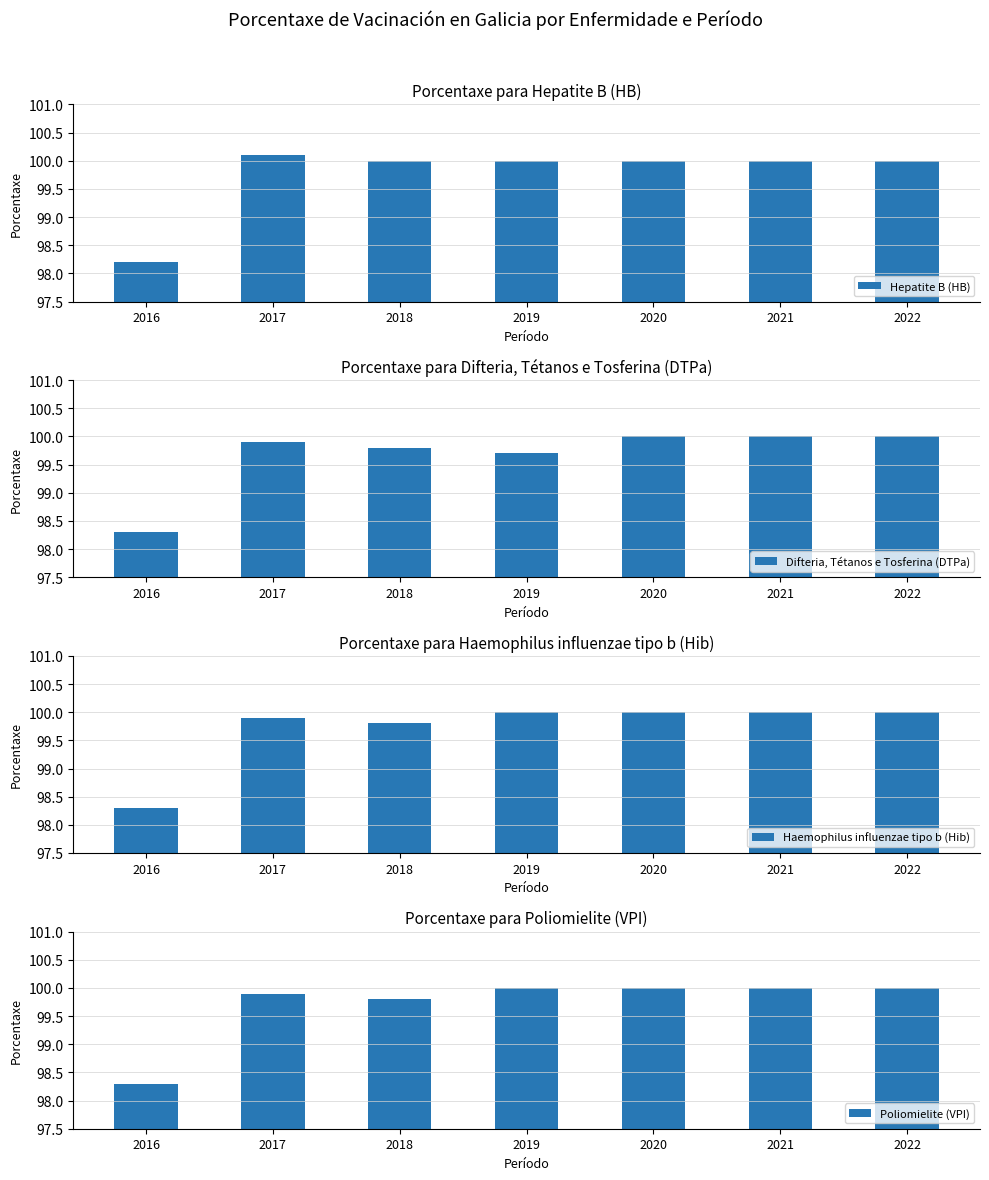

Count the number of data series in this chart.

4